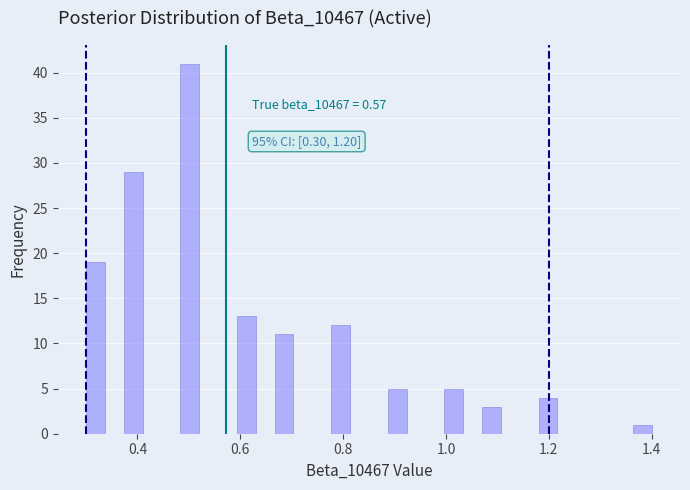

Around what value on the x-axis is the tallest bar? Give the approximate position of its centre, as read against the axis.

0.50